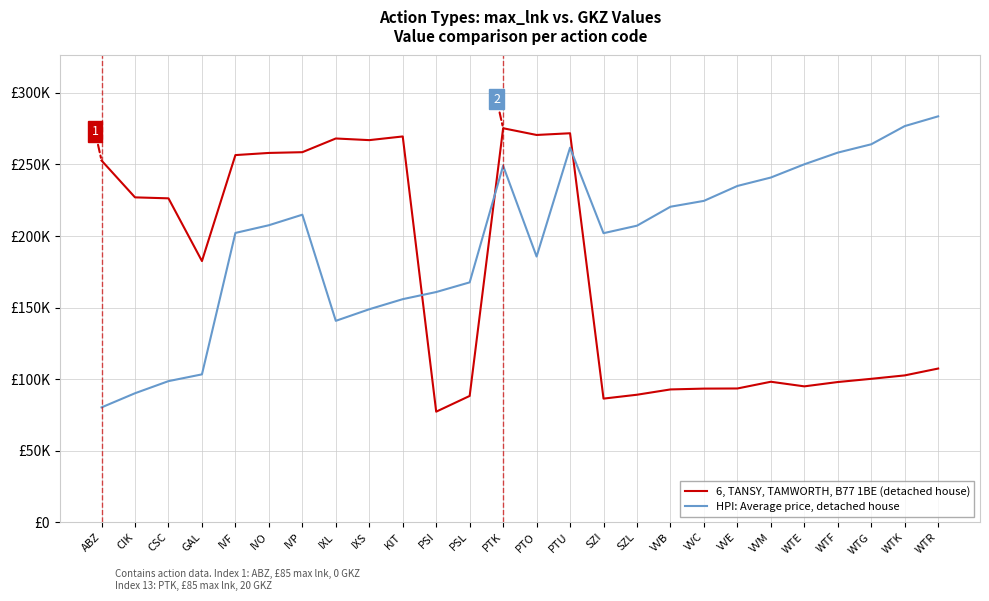

Which has a higher value, WTF or SZL?

WTF